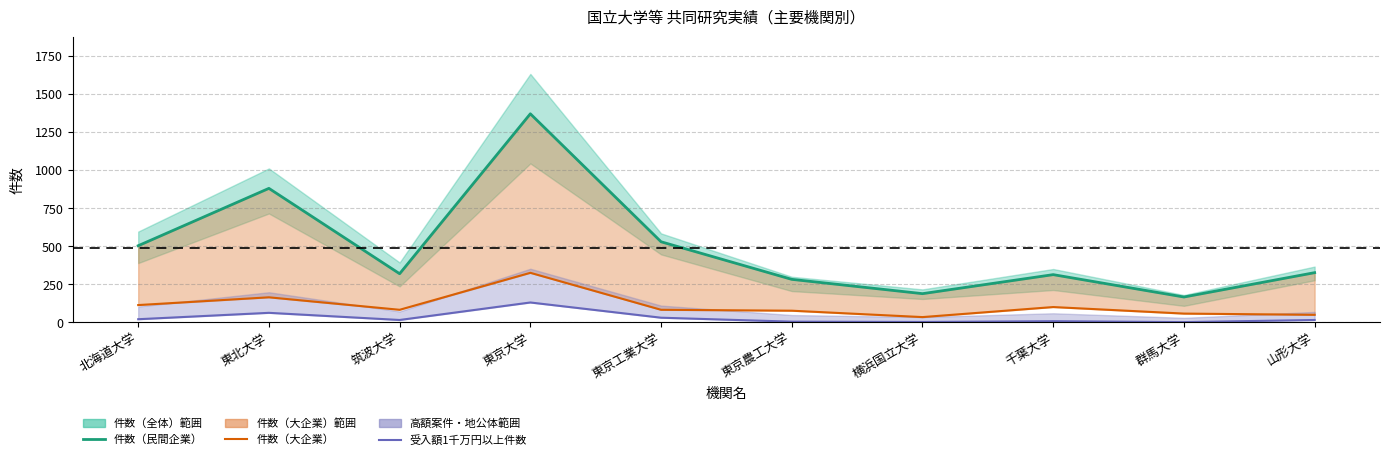

True or false: 受入額1千万円以上件数 and 件数（民間企業） cross at least once.

False